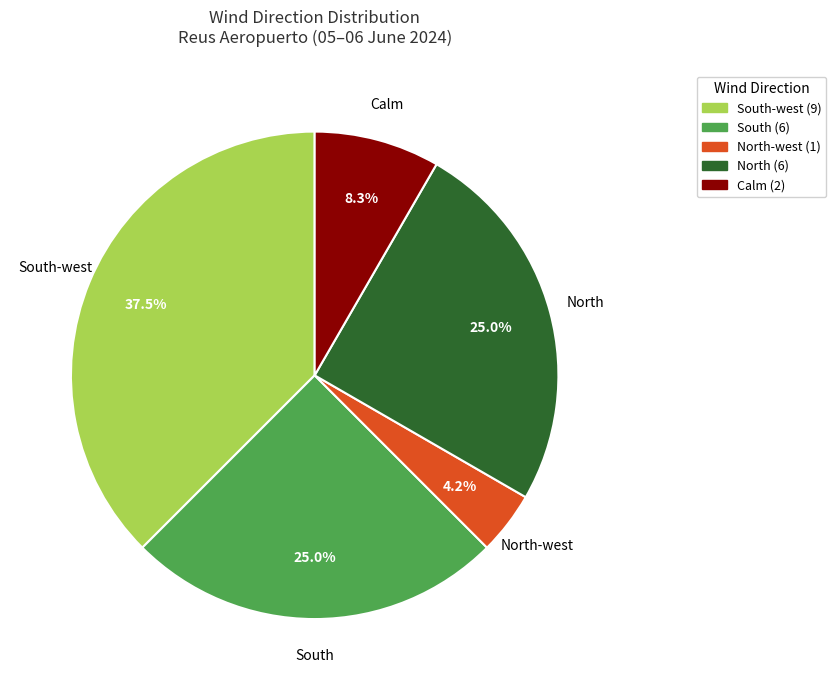

Count the number of slices in the pie.

5